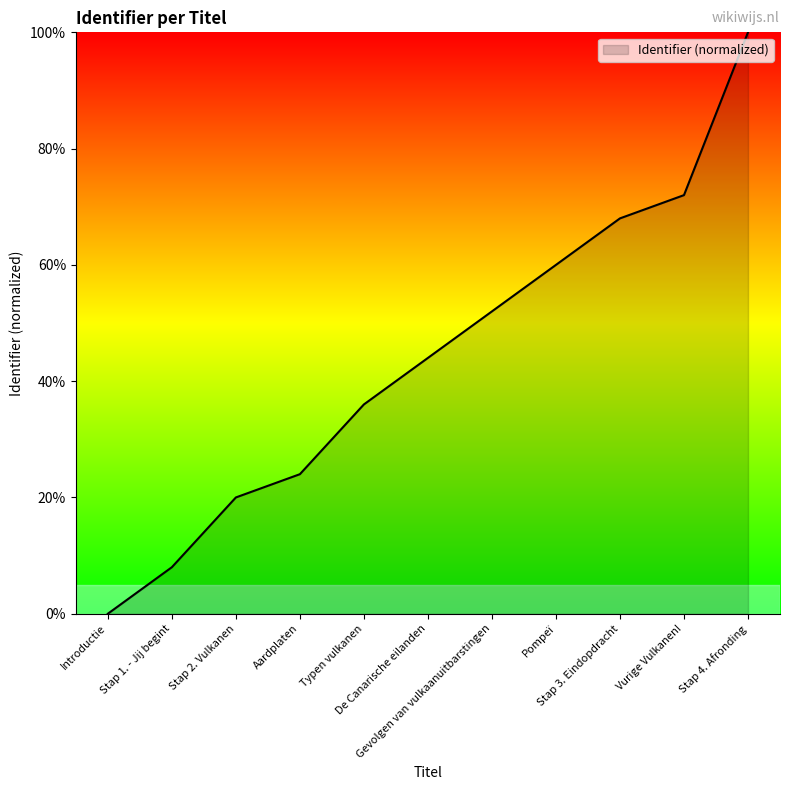

Rank the categories by value from lowest to highest.

Introductie, Stap 1. - Jij begint, Stap 2. Vulkanen, Aardplaten, Typen vulkanen, De Canarische eilanden, Gevolgen van vulkaanuitbarstingen, Pompeï, Stap 3. Eindopdracht, Vurige Vulkanen!, Stap 4. Afronding